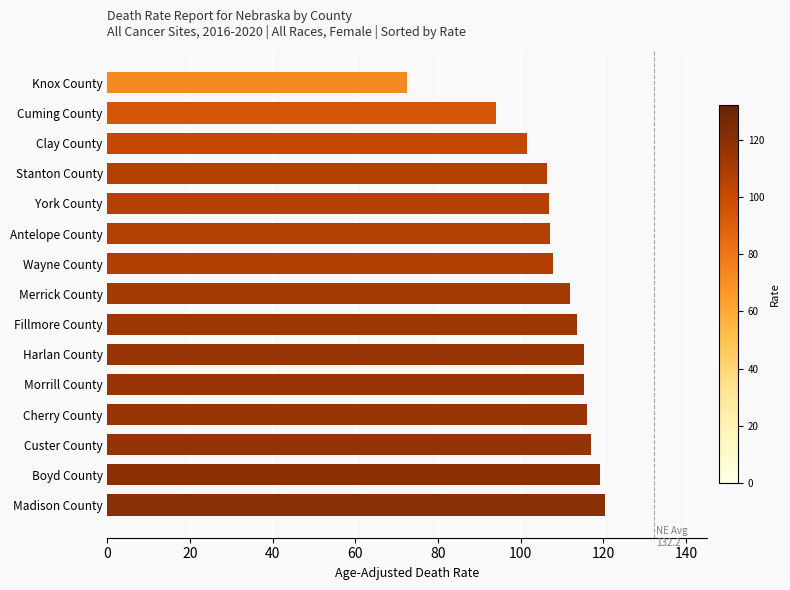

What is the difference between the second highest and minimum values?

46.7